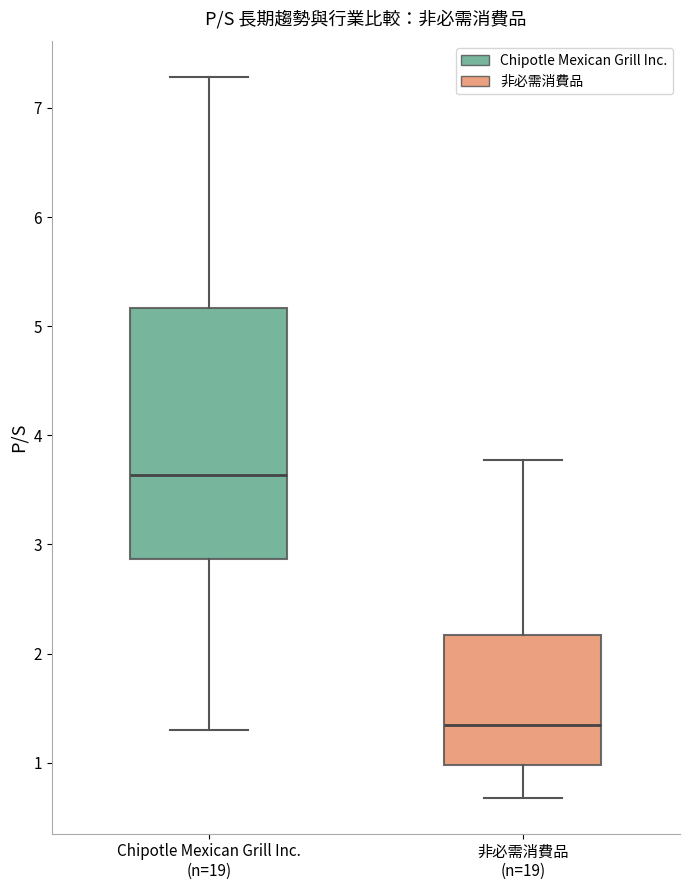

Where does the median line of the box for 非必需消費品 (n=19) sit on the y-axis? The values are not printed on the chart, so give them approximately, as read against the axis.

1.4